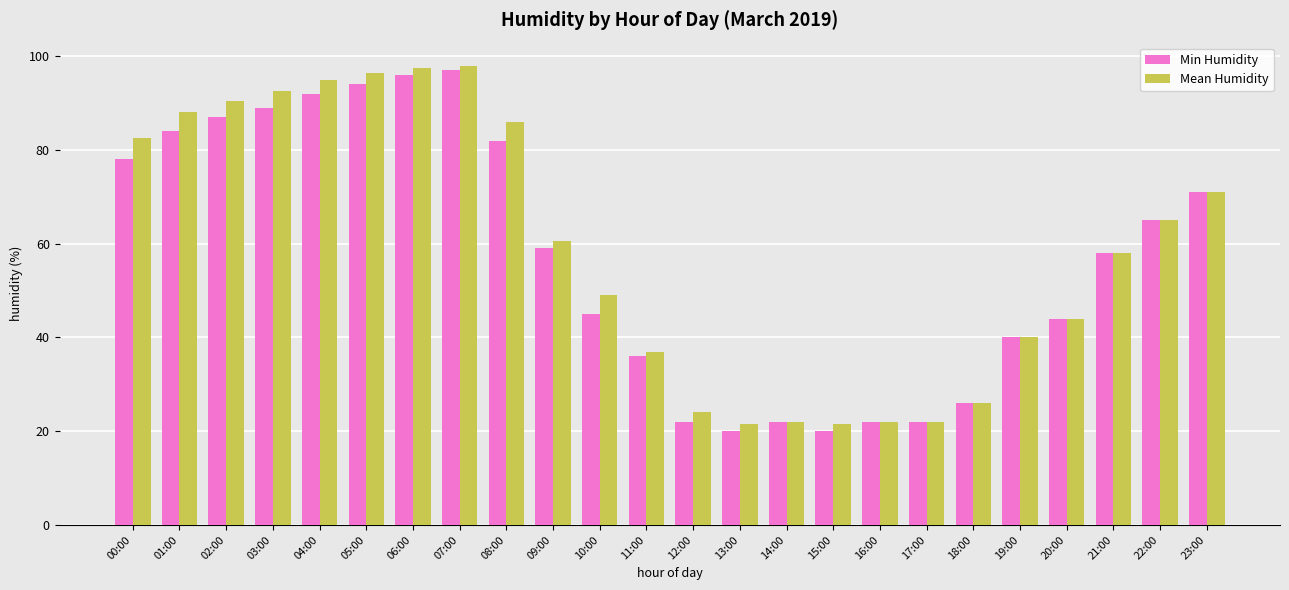

At how many categories does at least one series exceed 82?

9